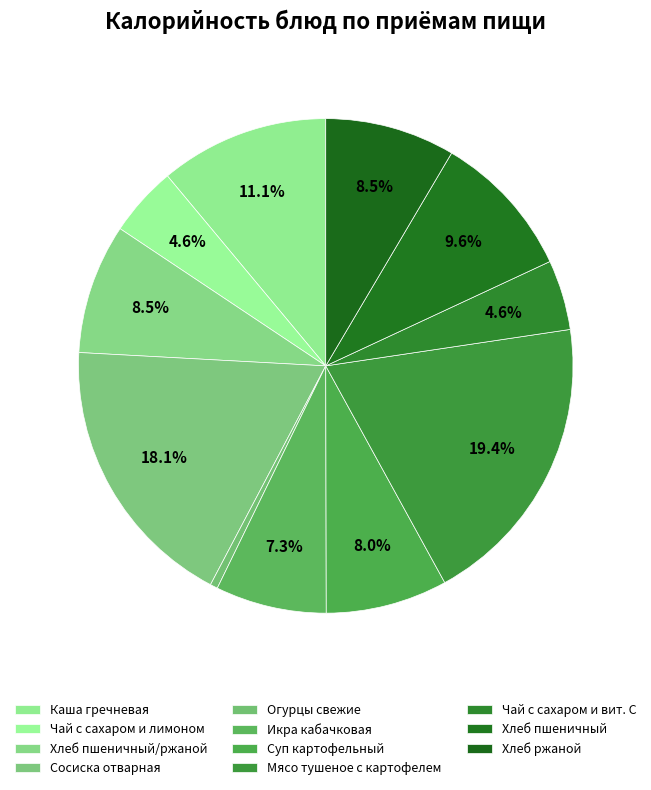

How many slices are in this pie chart?

11